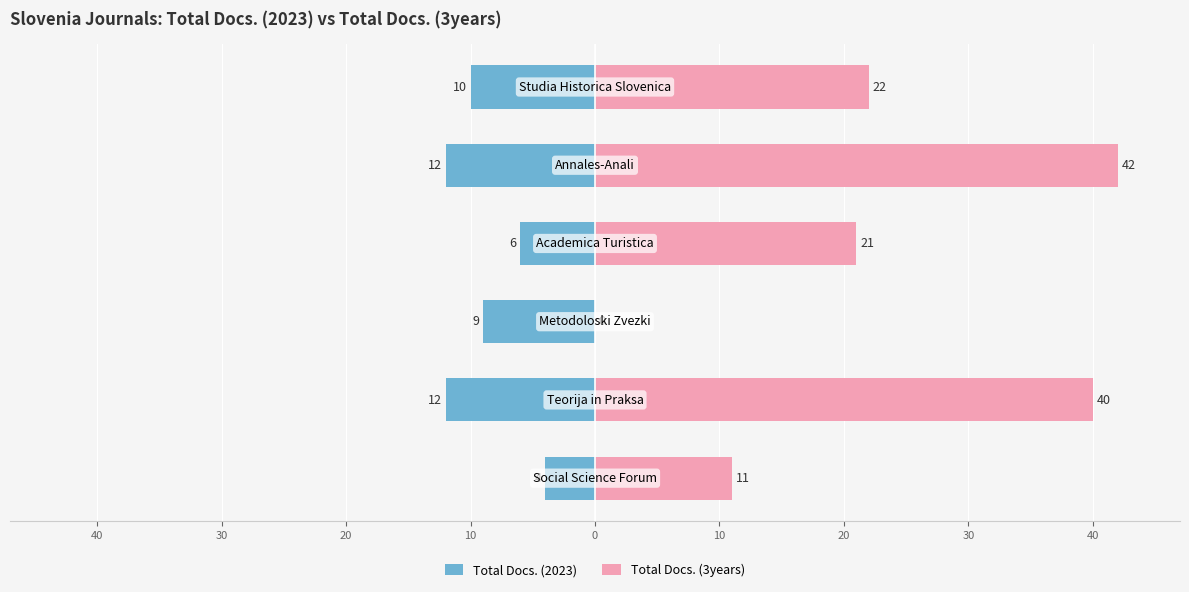

Reading left to right, extract all data points from this chart.

Total Docs. (2023): 10=-4	20=-12	30=-9	40=-6	0=-12	10=-10
Total Docs. (3years): 10=11	20=40	30=0	40=21	0=42	10=22